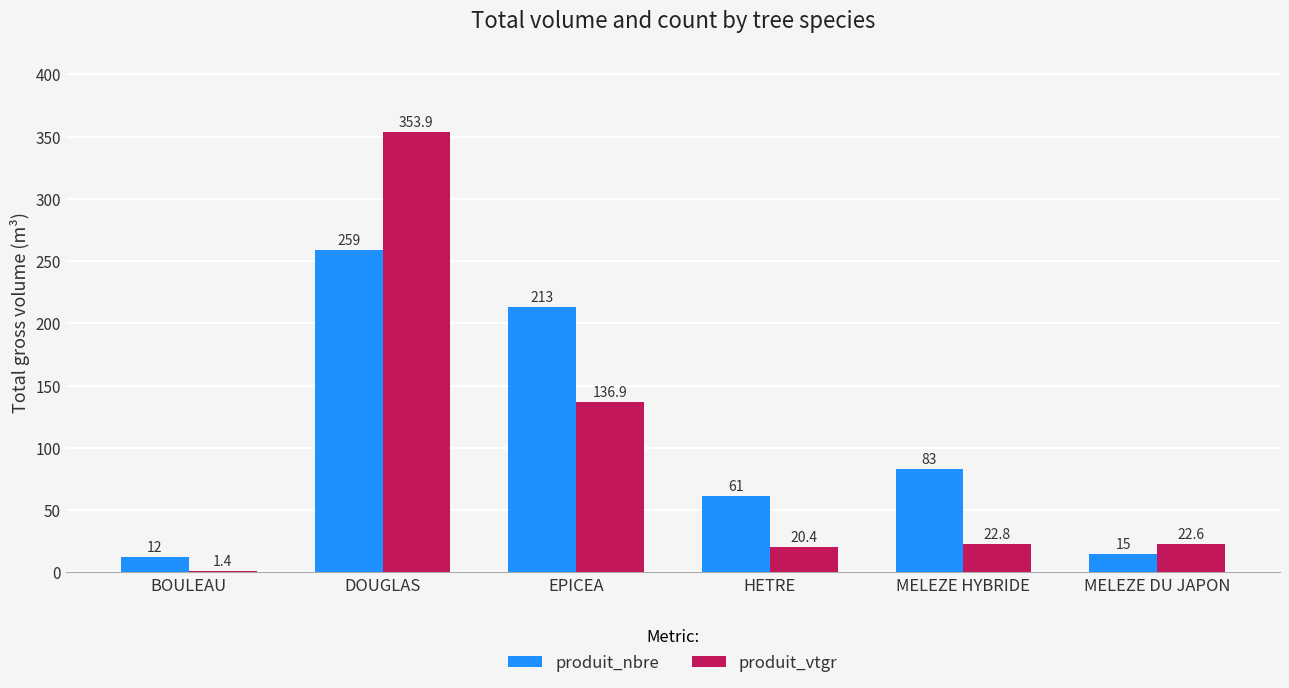

Read the produit_nbre value at DOUGLAS.

259.0